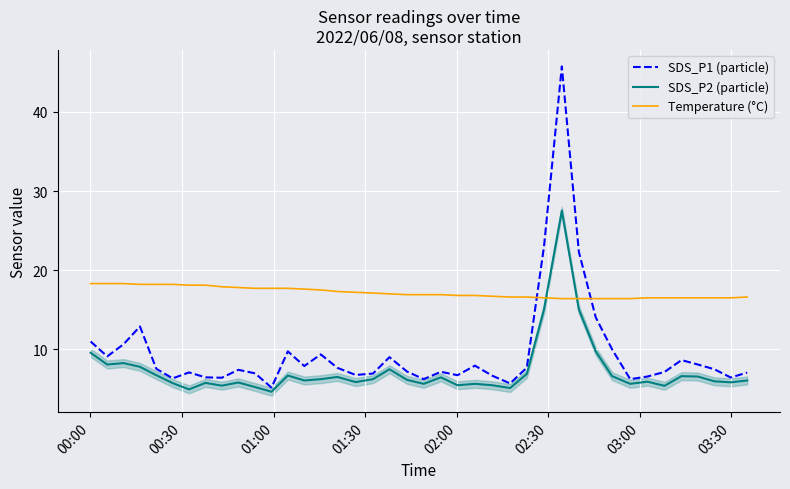

Is this an area chart (filled region under the line)?

No